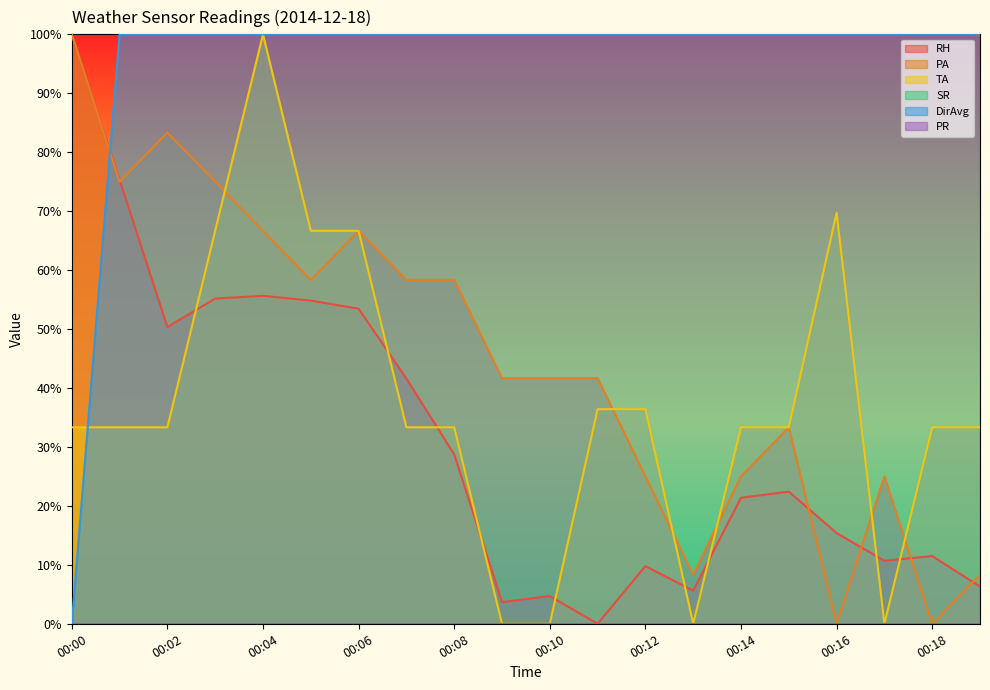

Reading left to right, list all the values displayed in this chart.

RH: 00:00=100.0	00:01=75.3	00:02=50.3	00:03=55.2	00:04=55.6	00:05=54.8	00:06=53.5	00:07=41.6	00:08=28.7	00:09=3.7	00:10=4.7	00:11=0.0	00:12=9.8	00:13=5.6	00:14=21.4	00:15=22.4	00:16=15.4	00:17=10.7	00:18=11.5	00:19=6.3
PA: 00:00=100.0	00:01=75.0	00:02=83.3	00:03=75.0	00:04=66.7	00:05=58.3	00:06=66.7	00:07=58.3	00:08=58.3	00:09=41.7	00:10=41.7	00:11=41.7	00:12=25.0	00:13=8.3	00:14=25.0	00:15=33.3	00:16=0.0	00:17=25.0	00:18=0.0	00:19=8.3
TA: 00:00=33.3	00:01=33.3	00:02=33.3	00:03=66.7	00:04=100.0	00:05=66.7	00:06=66.7	00:07=33.3	00:08=33.3	00:09=0.0	00:10=0.0	00:11=36.4	00:12=36.4	00:13=0.0	00:14=33.3	00:15=33.3	00:16=69.7	00:17=0.0	00:18=33.3	00:19=33.3
DirAvg: 00:00=0.0	00:01=100.0	00:02=100.0	00:03=100.0	00:04=100.0	00:05=100.0	00:06=100.0	00:07=100.0	00:08=100.0	00:09=100.0	00:10=100.0	00:11=100.0	00:12=100.0	00:13=100.0	00:14=100.0	00:15=100.0	00:16=100.0	00:17=100.0	00:18=100.0	00:19=100.0